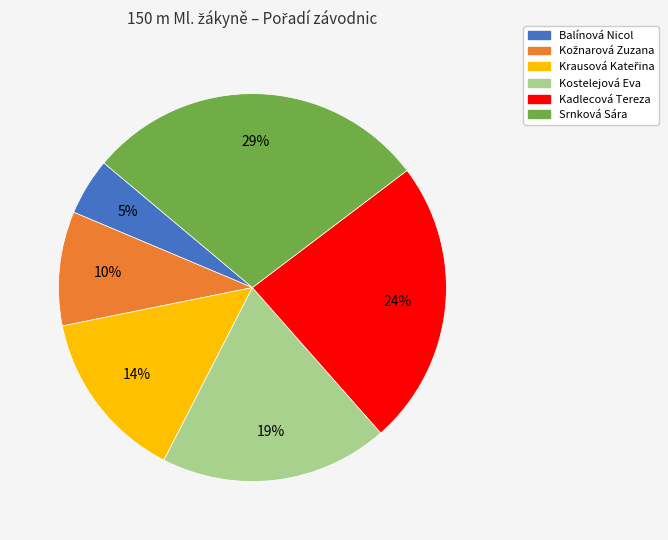

Is the sum of Kadlecová Tereza and Balínová Nicol greater than half?

No